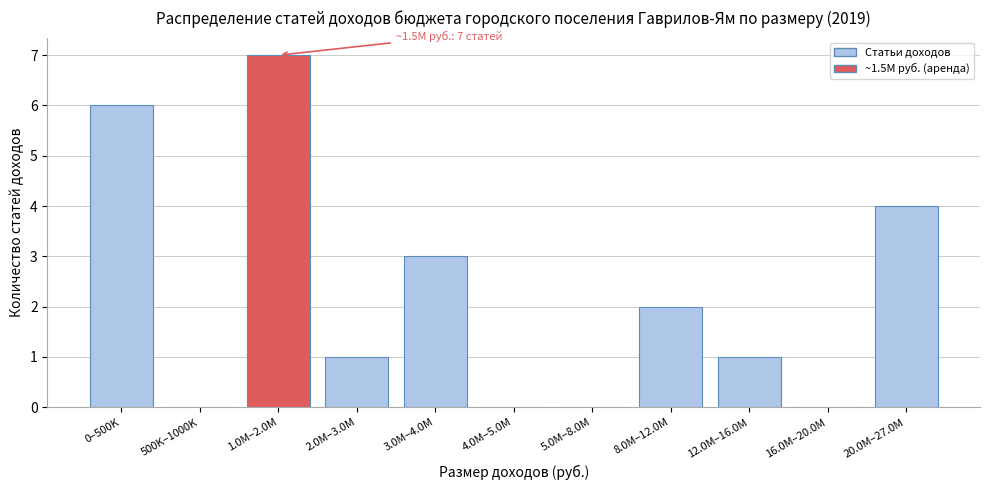

Reading left to right, what are all the values shown in this chart?

0–500K=6	500K–1000K=0	1.0M–2.0M=7	2.0M–3.0M=1	3.0M–4.0M=3	4.0M–5.0M=0	5.0M–8.0M=0	8.0M–12.0M=2	12.0M–16.0M=1	16.0M–20.0M=0	20.0M–27.0M=4